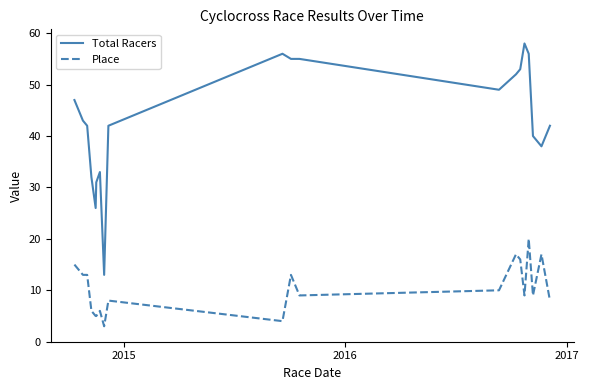

True or false: Place and Total Racers cross at least once.

False